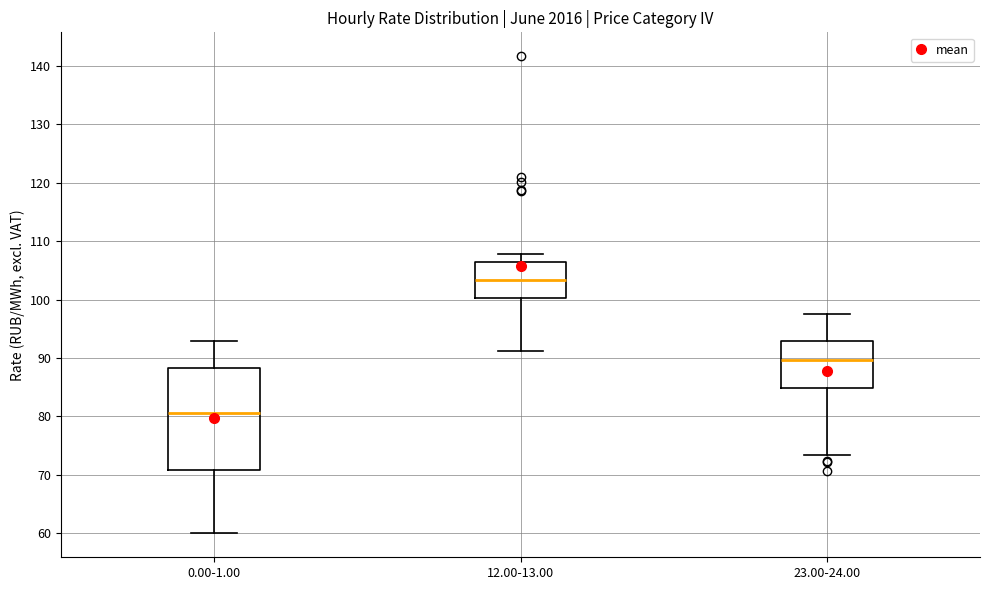

Reading left to right, read every box against the y-axis: the position of its median line, the range the box covers, and the ends of its whiskers. The values are not printed on the chart, so give them approximately, as read against the axis.

0.00-1.00: median 80, box 71 to 88, whiskers 60 to 93
12.00-13.00: median 103, box 100 to 106, whiskers 91 to 108
23.00-24.00: median 90, box 85 to 93, whiskers 73 to 98